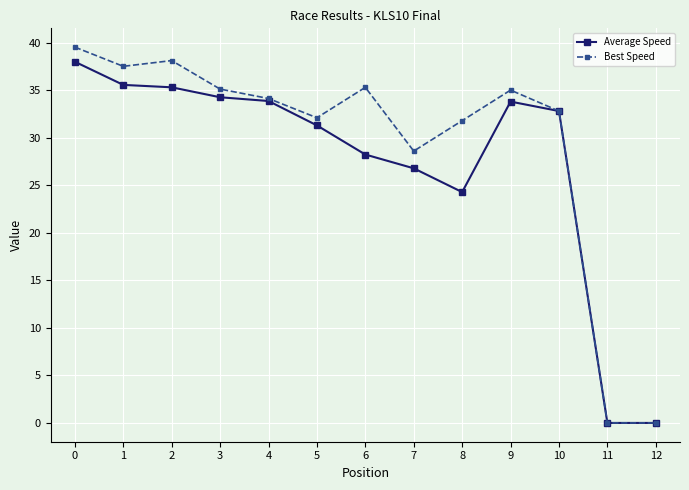

Which series has the widest spread of values?

Best Speed